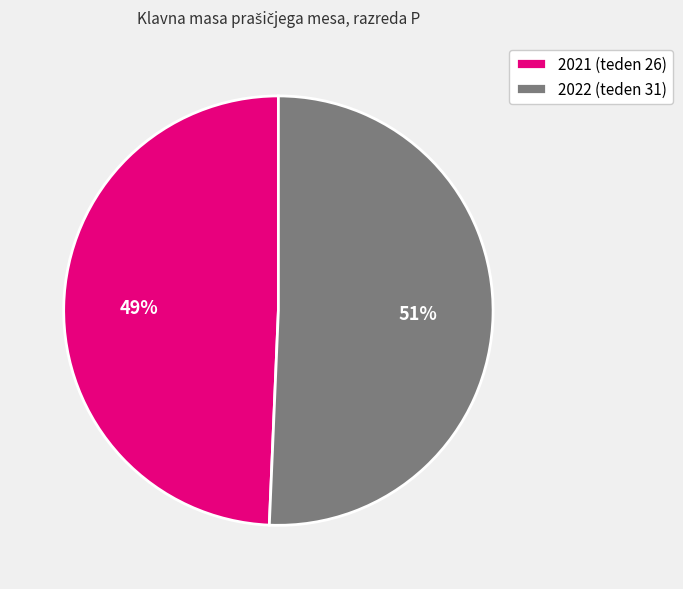

To the nearest percent, what is the average slice percentage?

50%